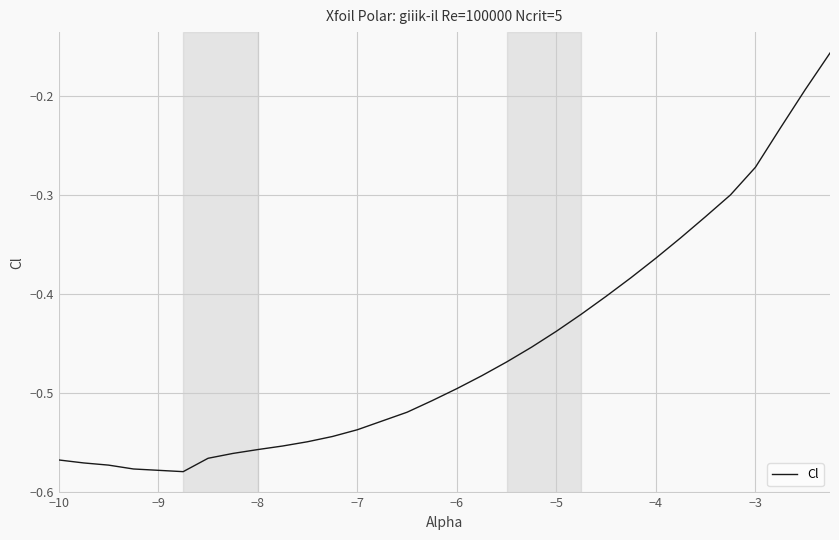

What is the difference between the maximum and minimum values?

0.4